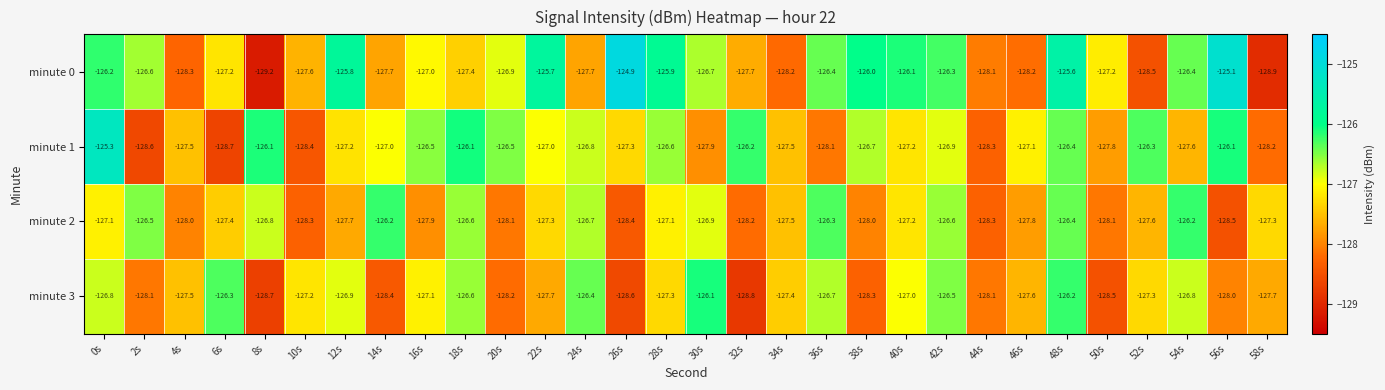

Where is minute 0 nearest to the value -127?

16s